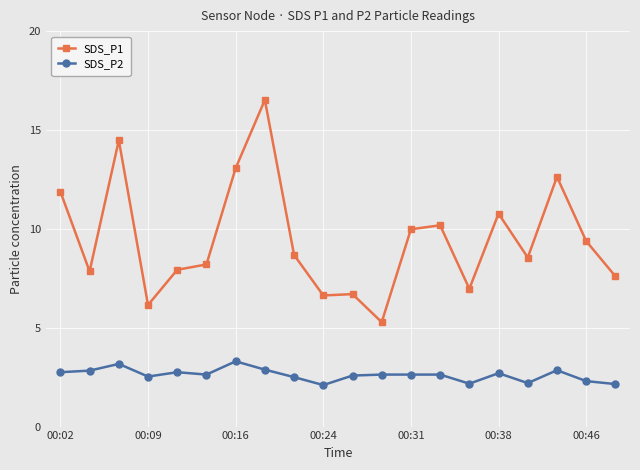

What is the difference between the maximum and minimum values in the SDS_P2 series?

1.2